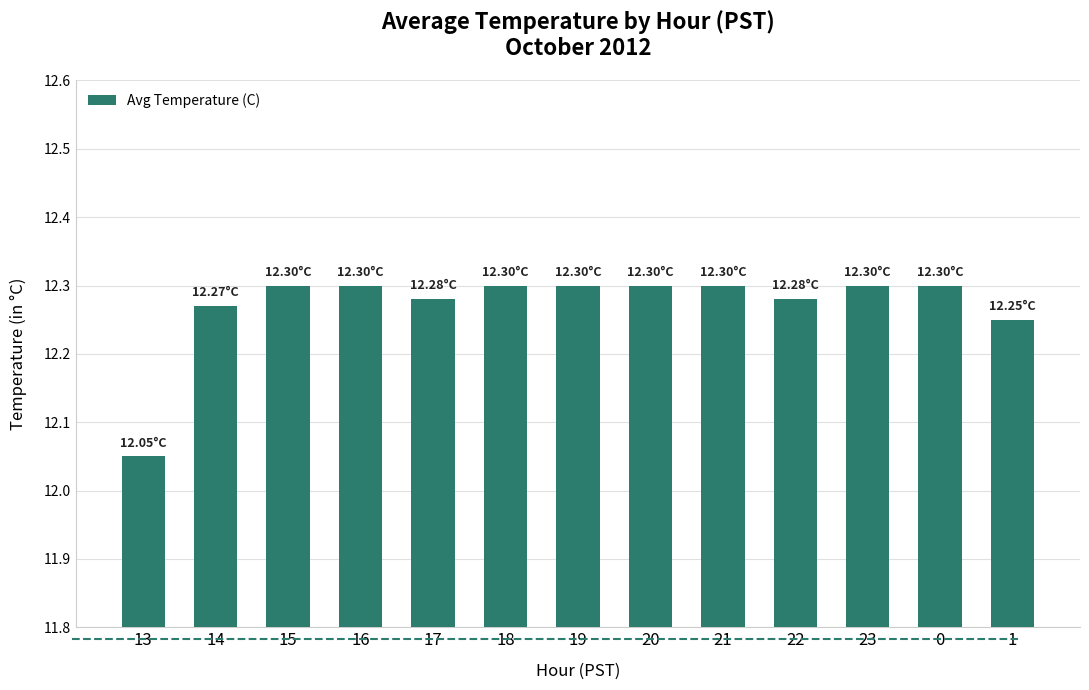

Approximately how many times larger is the value at 21 compared to 22?

1.0